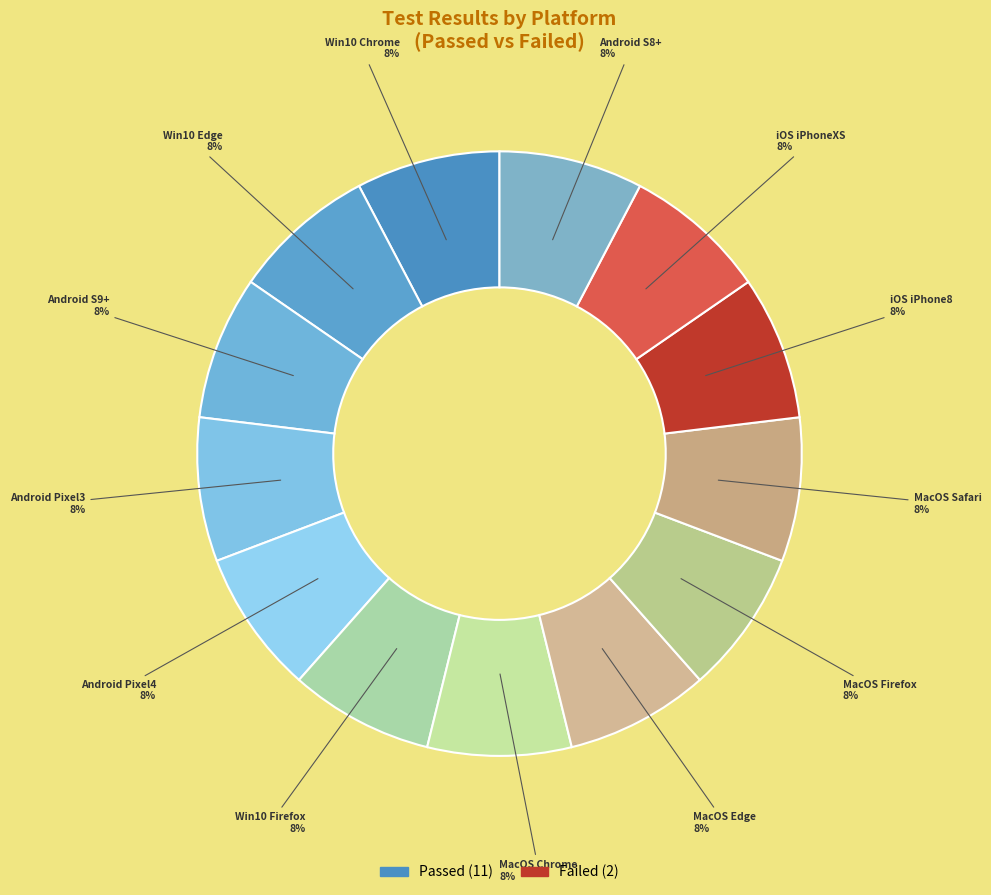

Does any single category account for the majority?

No